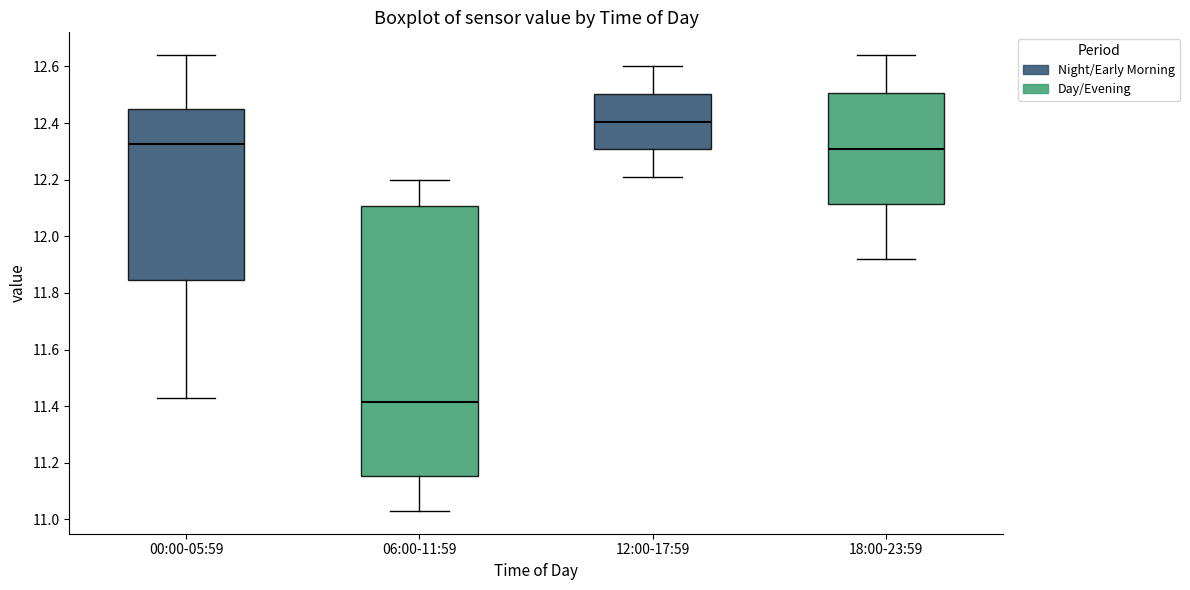

Reading left to right, read every box against the y-axis: the position of its median line, the range the box covers, and the ends of its whiskers. The values are not printed on the chart, so give them approximately, as read against the axis.

00:00-05:59: median 12.32, box 11.84 to 12.46, whiskers 11.44 to 12.64
06:00-11:59: median 11.42, box 11.16 to 12.10, whiskers 11.04 to 12.20
12:00-17:59: median 12.40, box 12.30 to 12.50, whiskers 12.22 to 12.60
18:00-23:59: median 12.32, box 12.12 to 12.50, whiskers 11.92 to 12.64